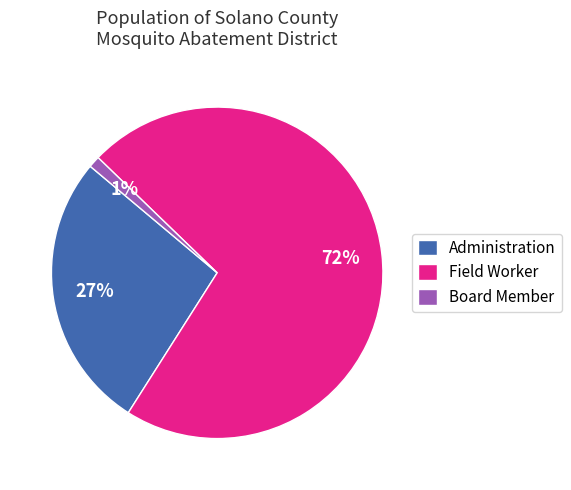

Does Field Worker account for over 50% of the chart?

Yes